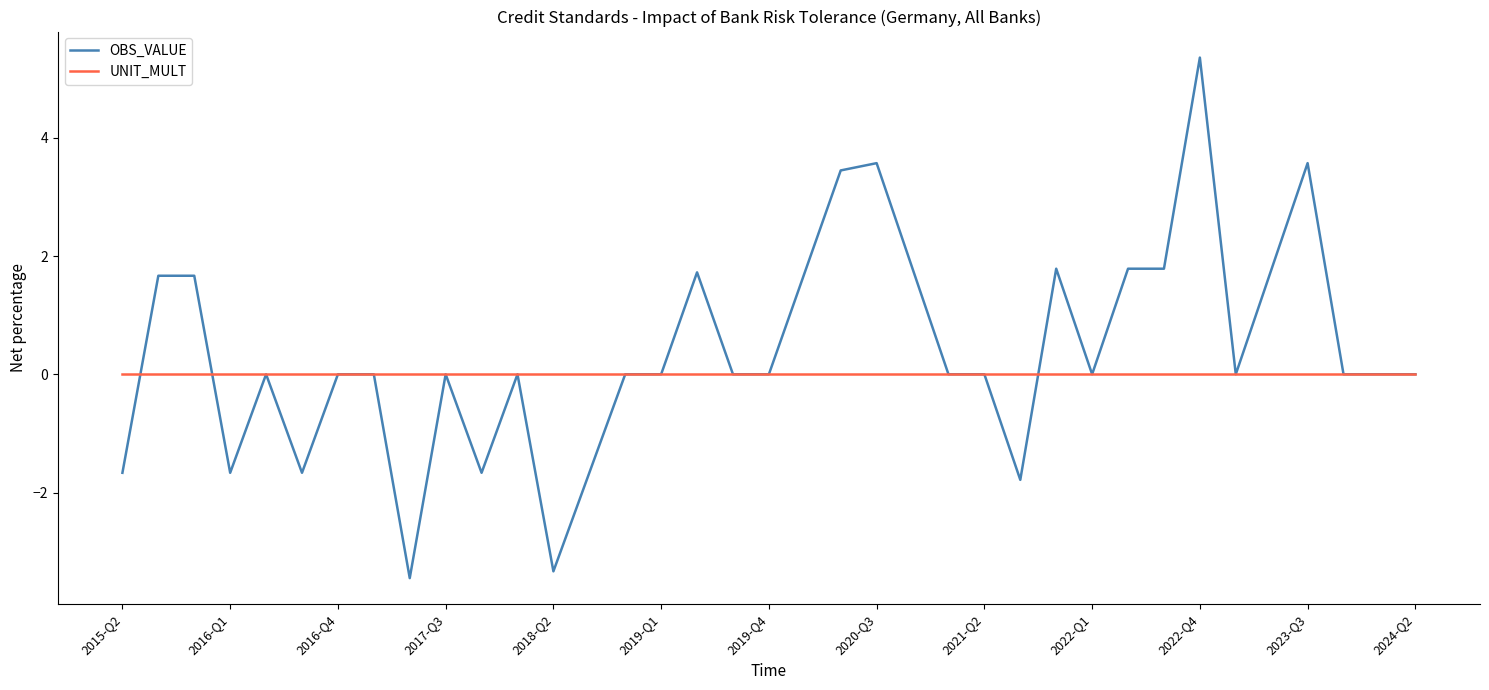

Which series has the widest spread of values?

OBS_VALUE